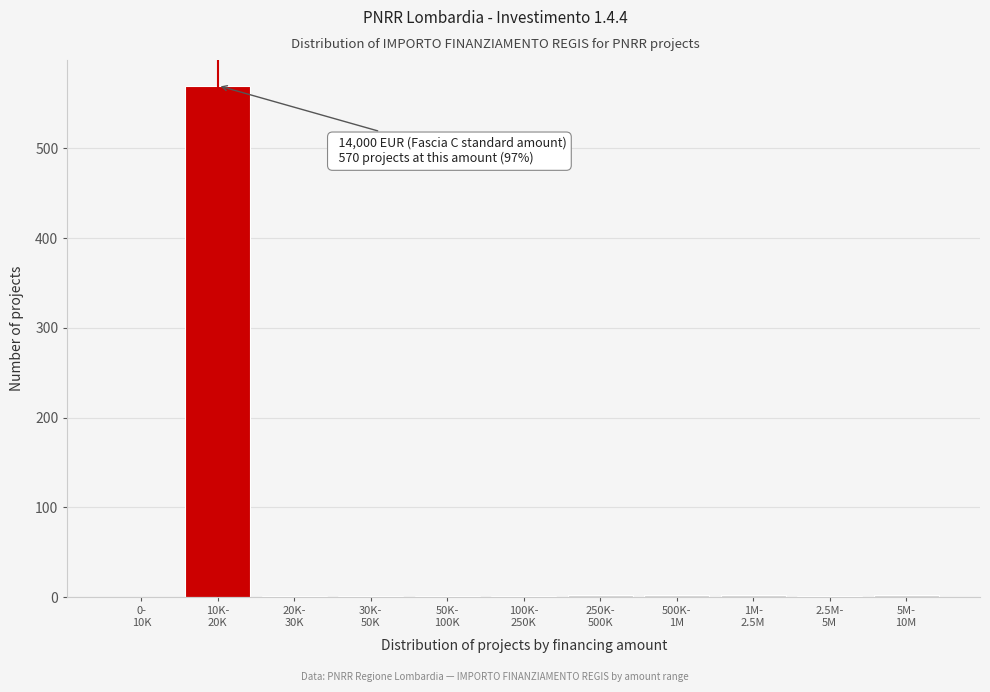

What is the maximum value shown in the chart?

570